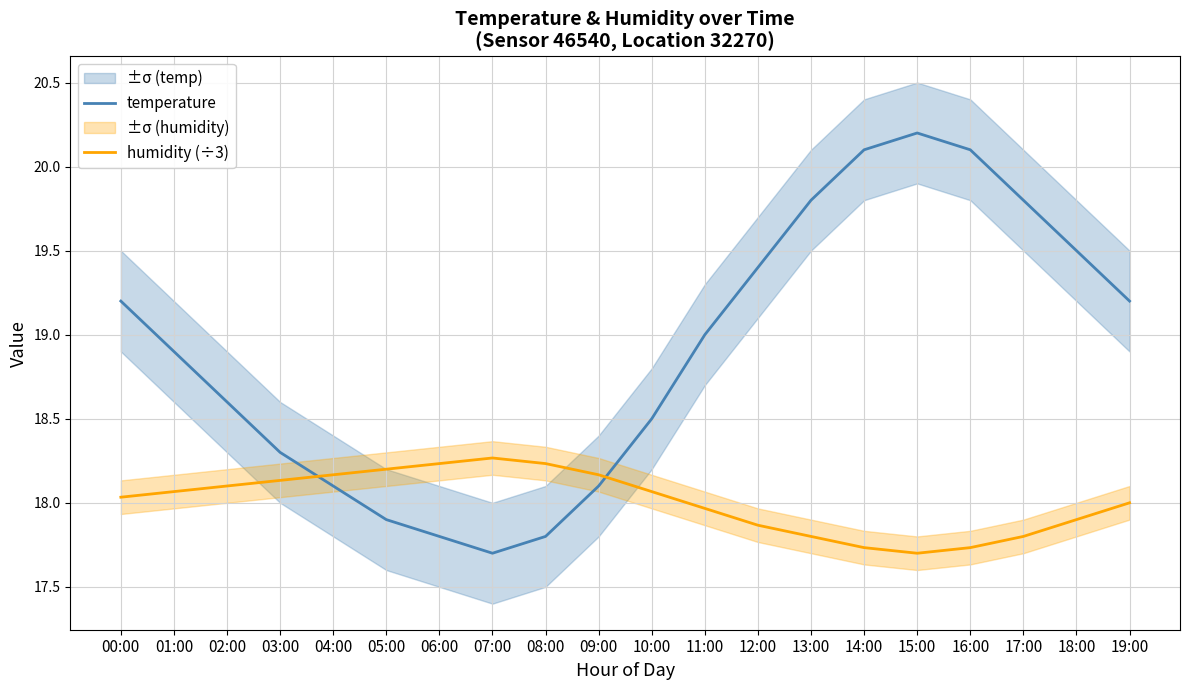

Which category has the highest value in the temperature series?

15:00